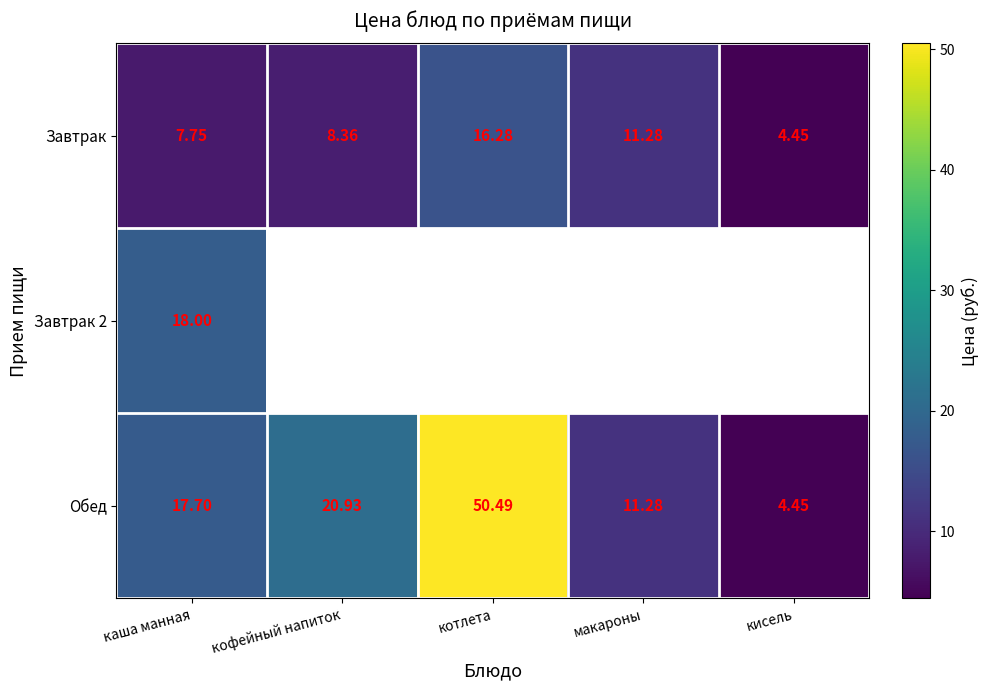

What is the sum of the Завтрак values at кисель and кофейный напиток?

12.8